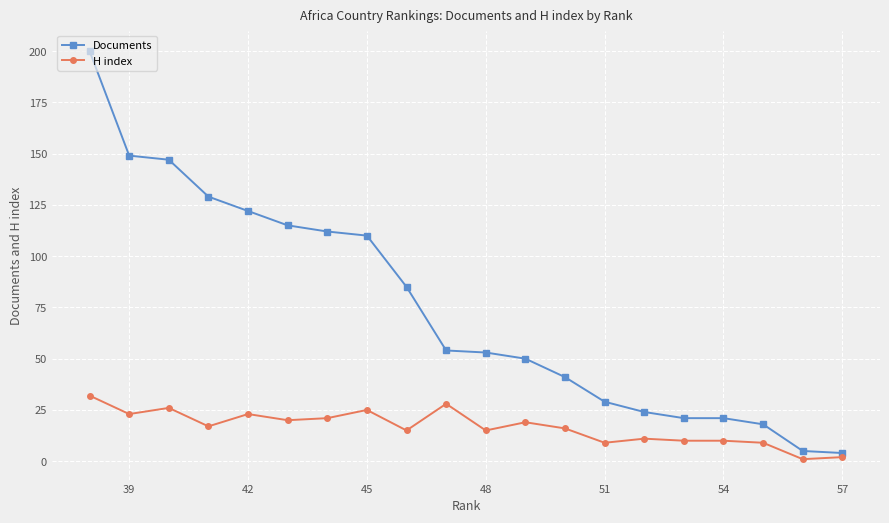

How many lines are shown in the chart?

2